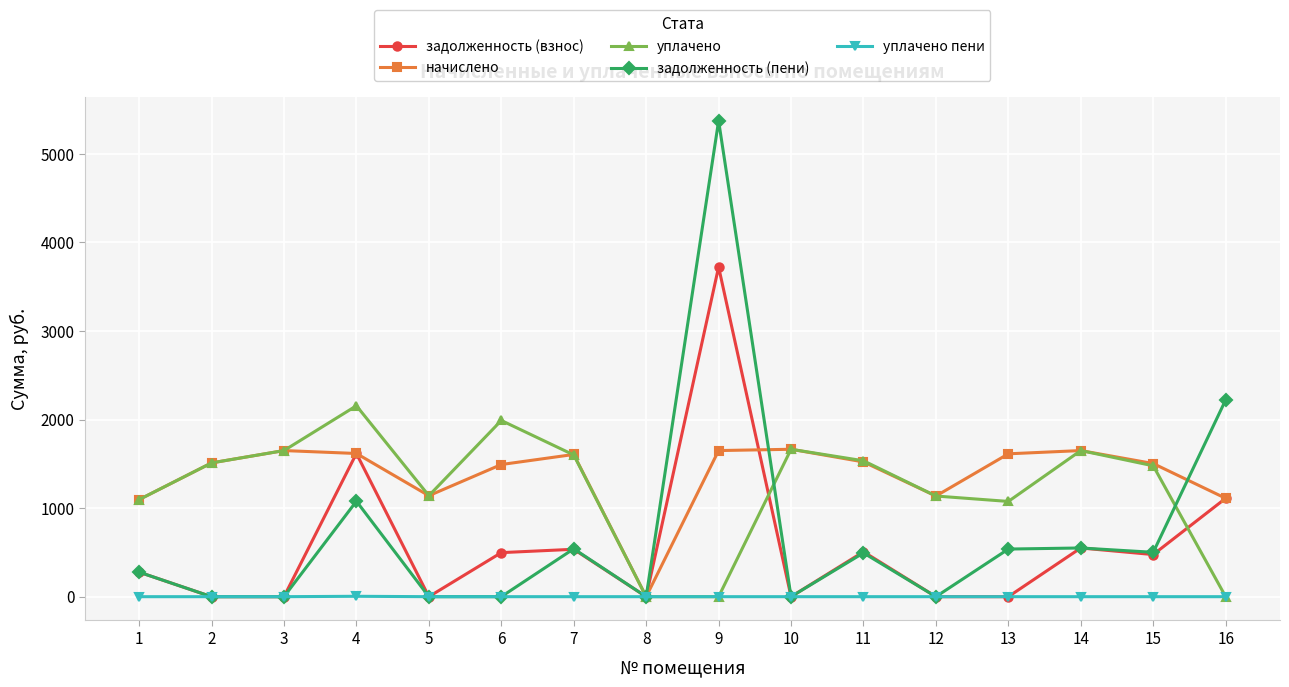

List the series in order of their peak value, highest first.

задолженность (пени), задолженность (взнос), уплачено, начислено, уплачено пени